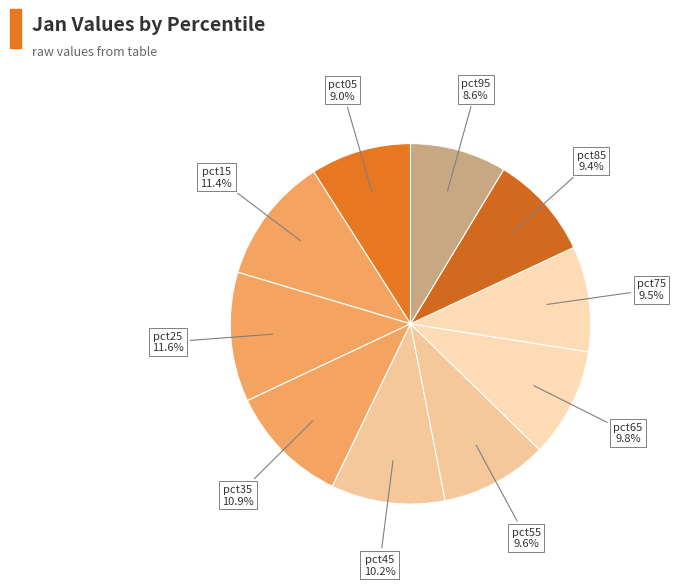

How many slices are in this pie chart?

10